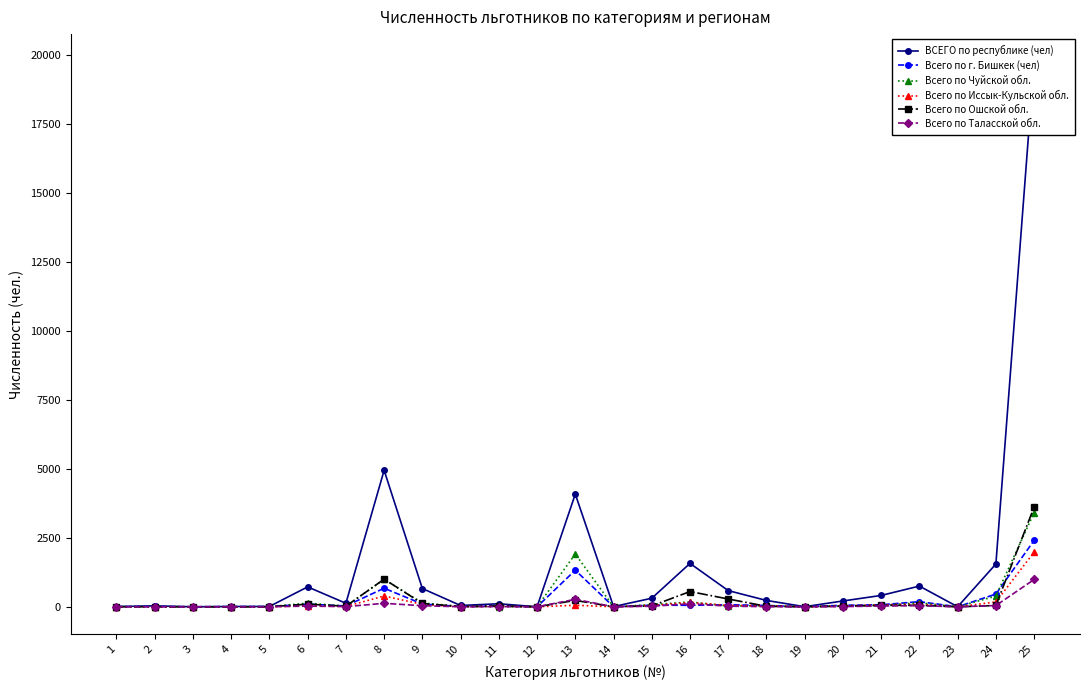

At which category does Всего по Таласской обл.  reach its first local valley?

7